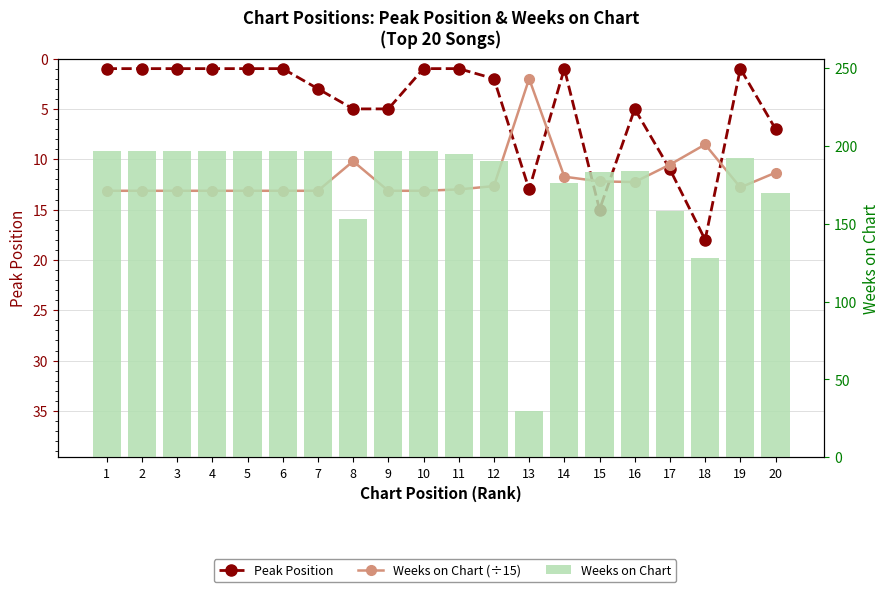

At which label does Peak Position reach its minimum?

1